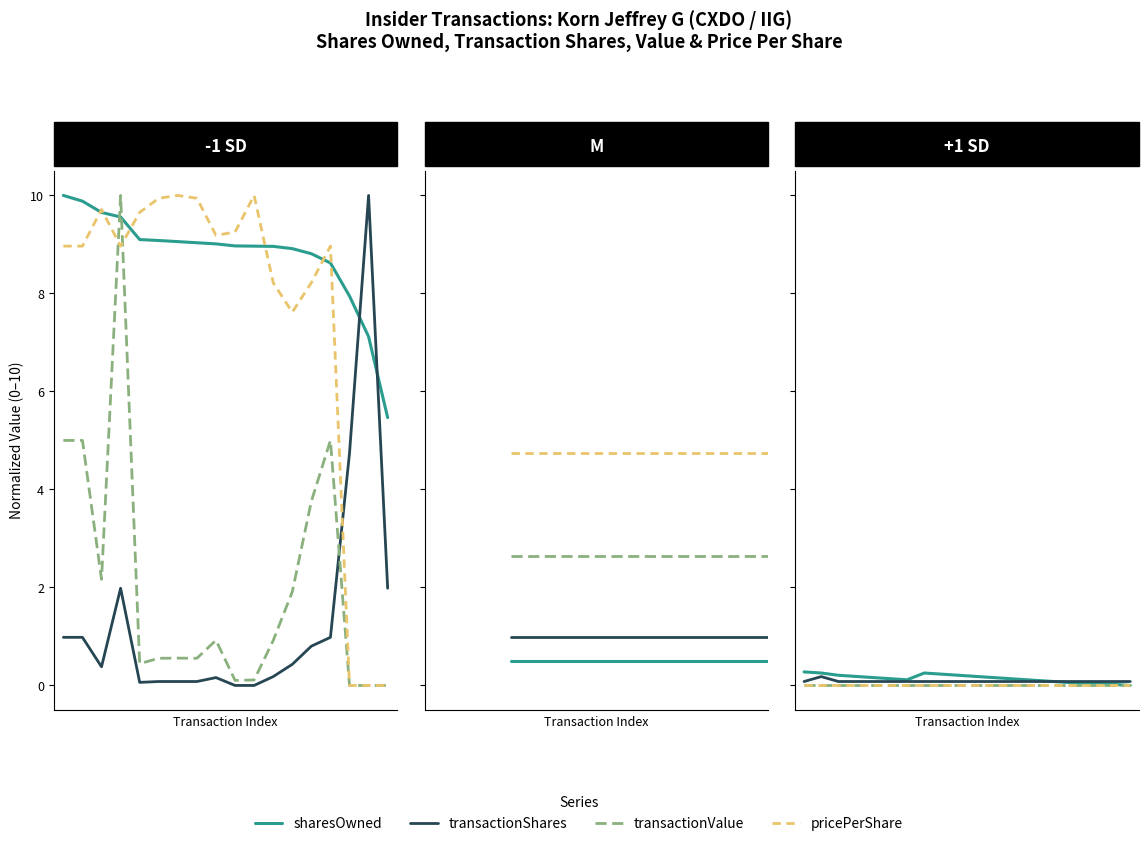

True or false: transactionShares and pricePerShare intersect in this chart.

False